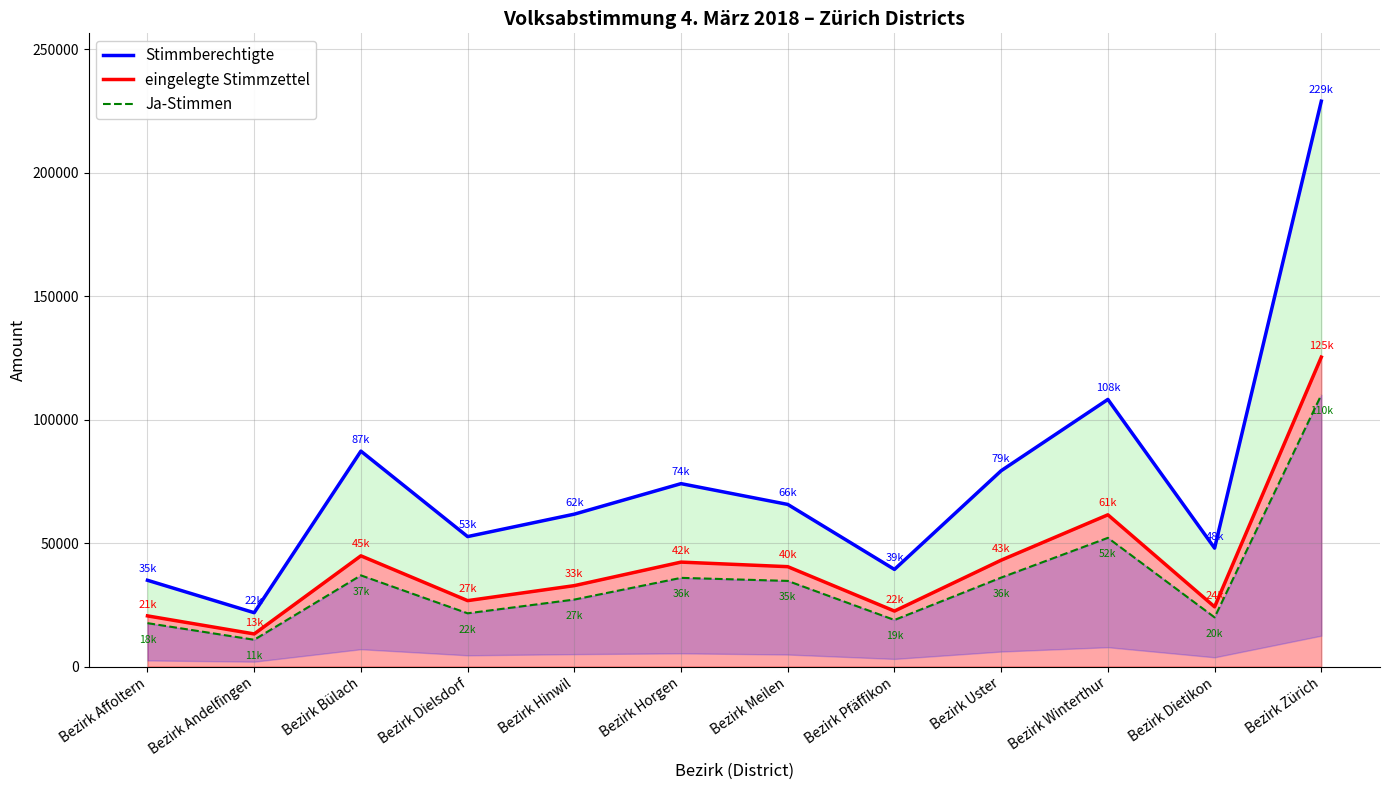

How many values in the Stimmberechtigte series are below 65658?

6